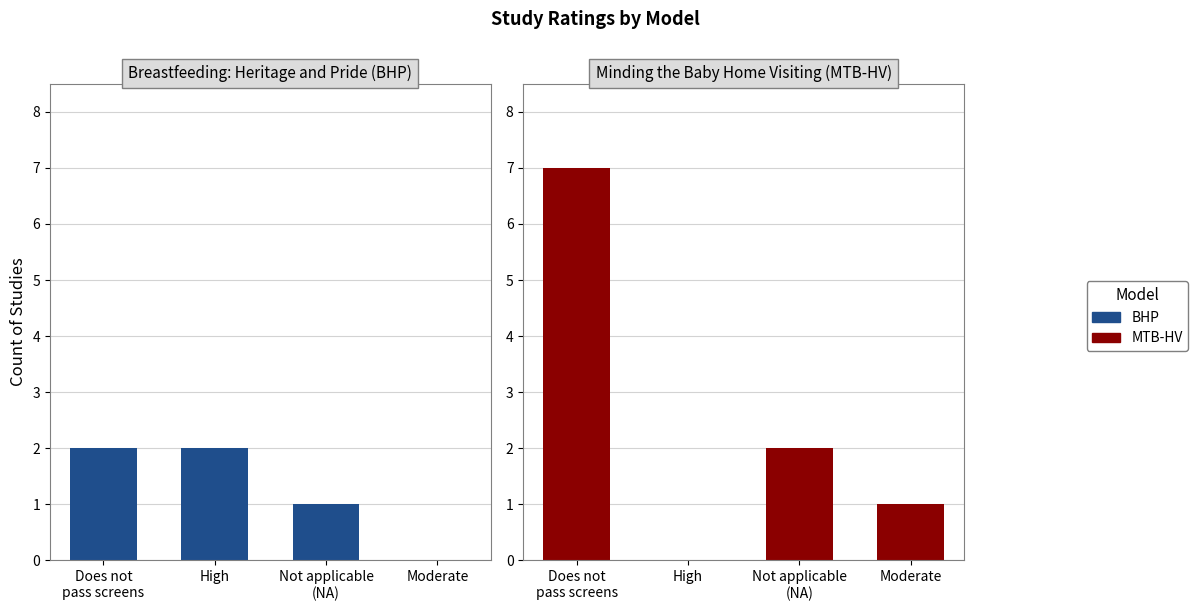

What is the difference between the maximum and minimum values in the MTB-HV series?

7